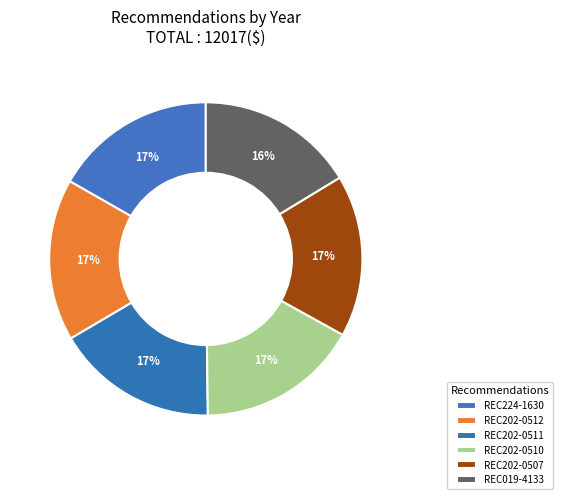

What is the ratio of the value at REC019-4133 to the value at REC202-0511?

1.0